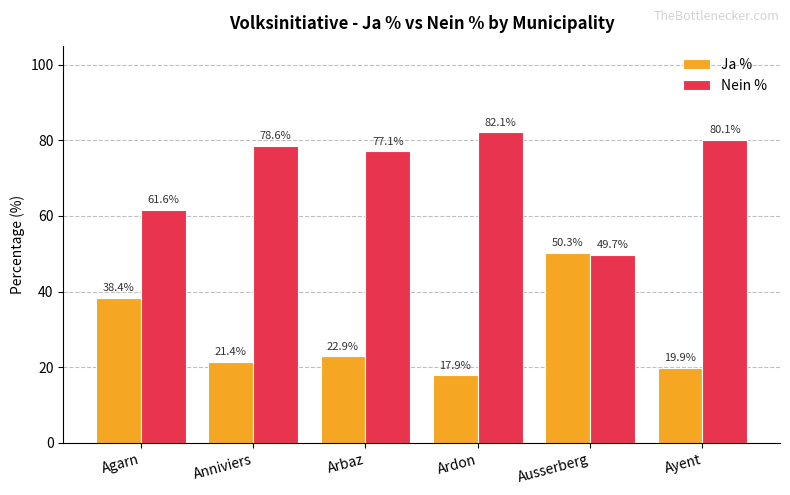

Which series has the largest total across all categories?

Nein %